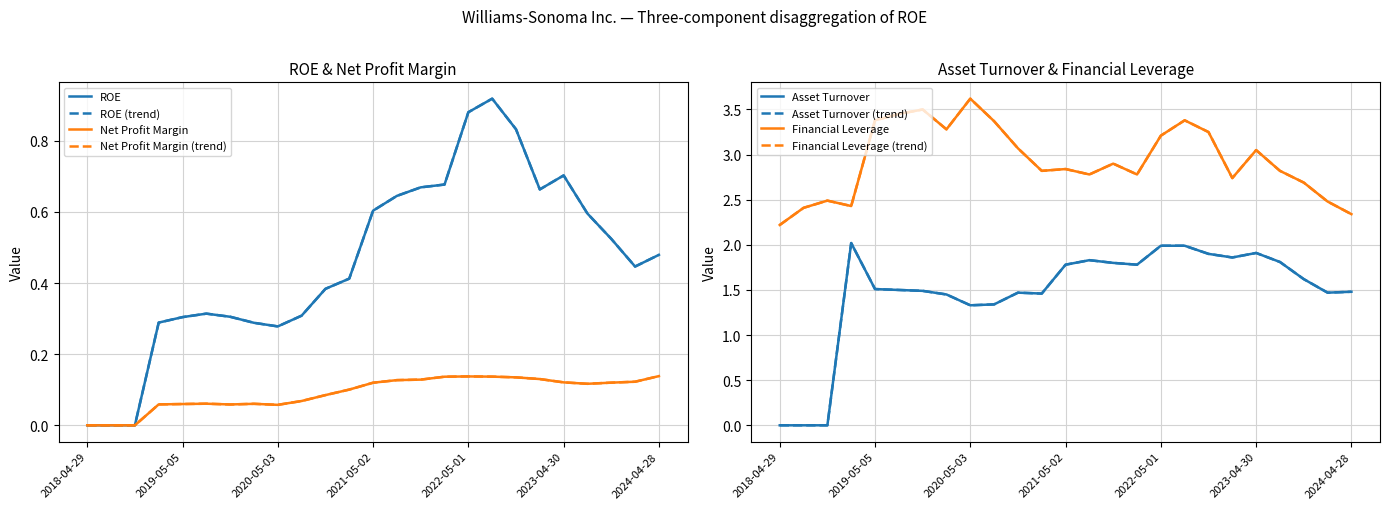

The value of ROE at 2023-04-30 is 0.7. True or false?

True